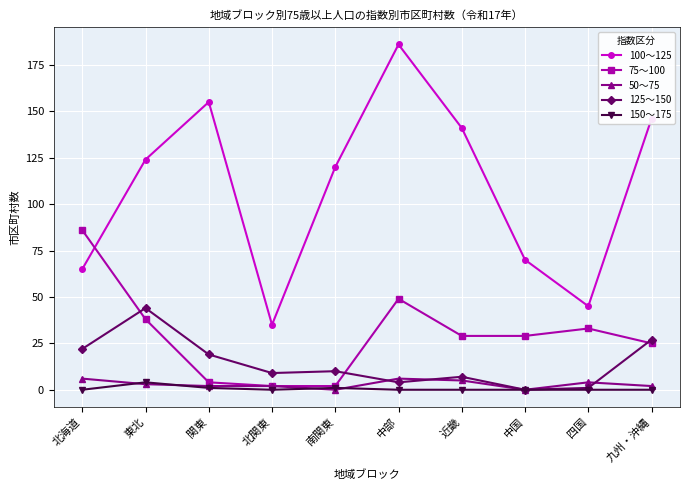

Reading left to right, extract all data points from this chart.

100～125: 65	124	155	35	120	186	141	70	45	146
75～100: 86	38	4	2	2	49	29	29	33	25
50～75: 6	3	2	2	0	6	5	0	4	2
125～150: 22	44	19	9	10	4	7	0	1	27
150～175: 0	4	1	0	1	0	0	0	0	0